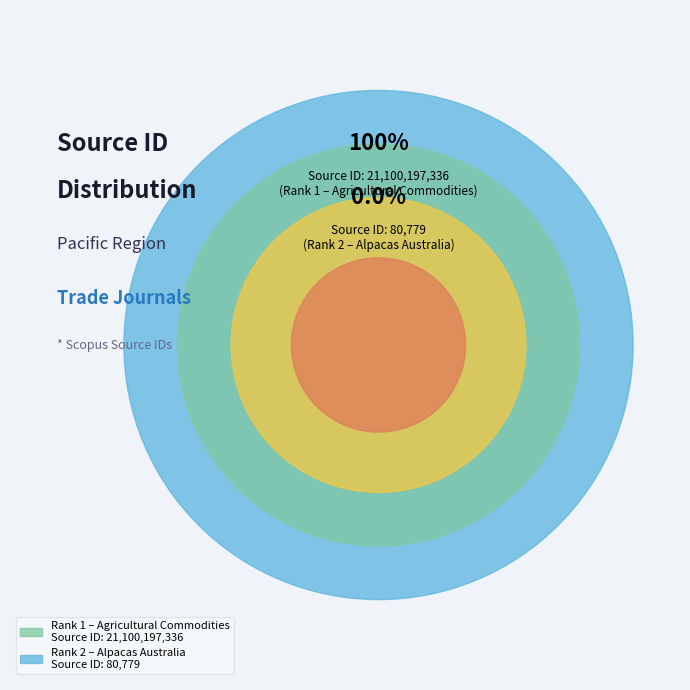

Is it true that Rank 1 (Agricultural Commodities) is 100% of the pie?

True